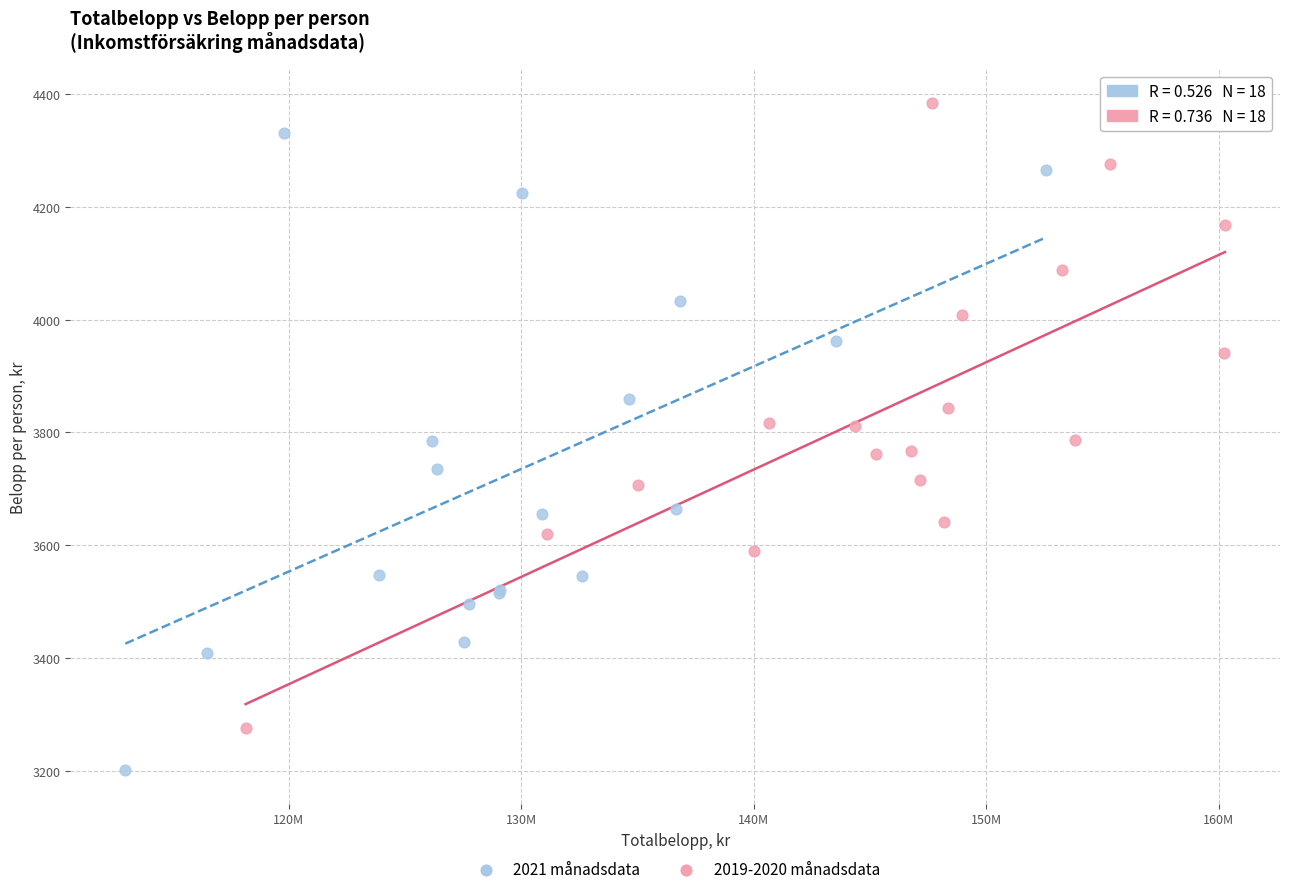

Which series reaches the minimum Y coordinate?

2021 månadsdata